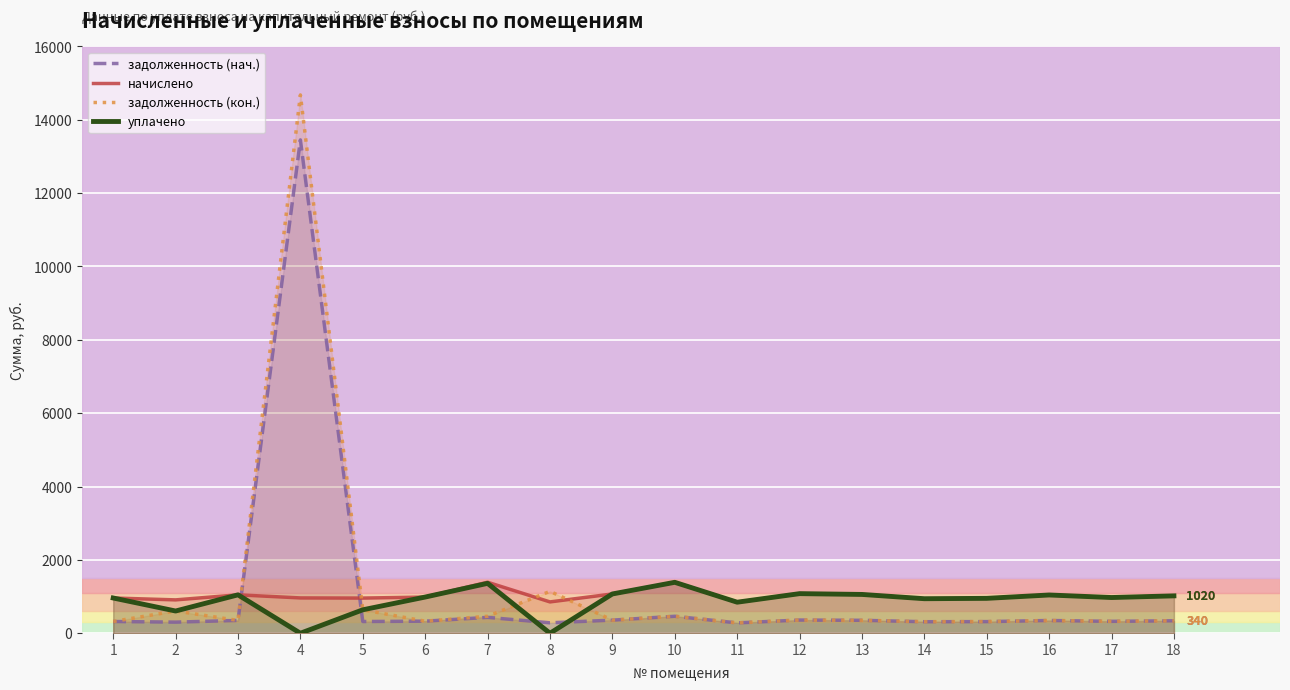

What is the difference between the уплачено values at 11 and 17?

127.4